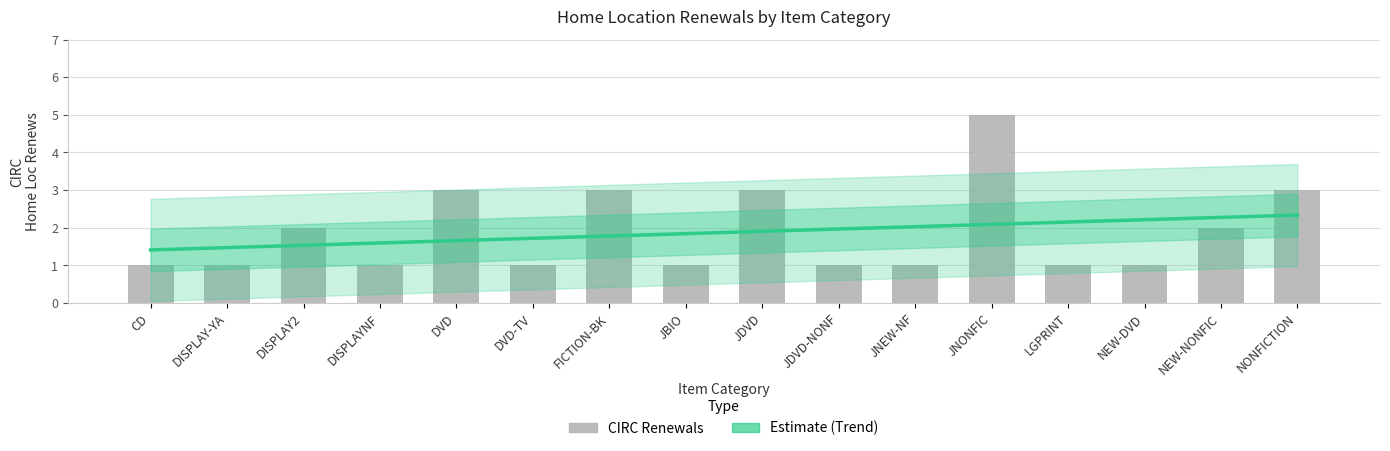

What is the value of the CIRC bar at the 6th from the left?

1.0